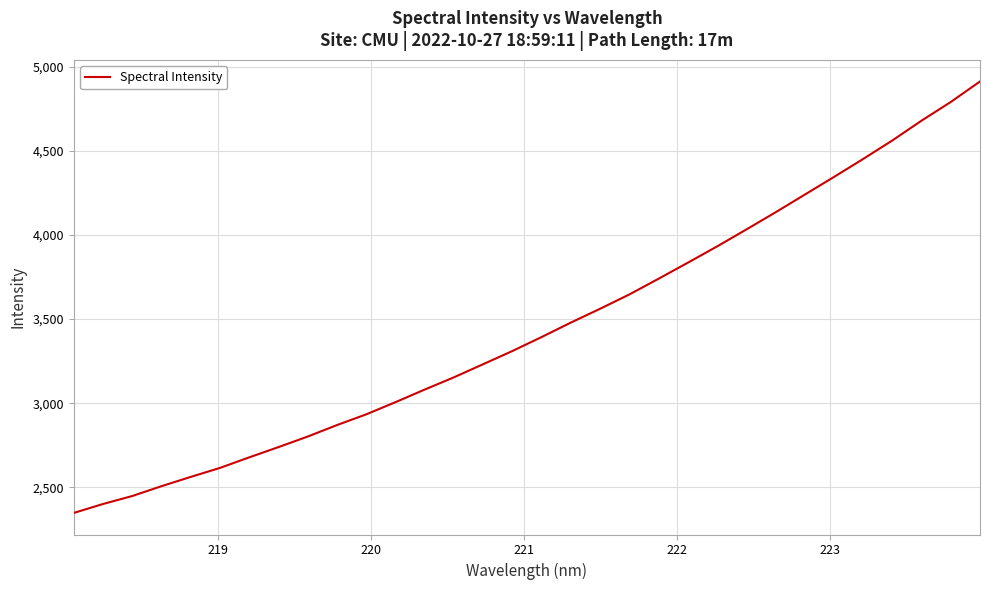

What is the greatest value displayed?

4913.1